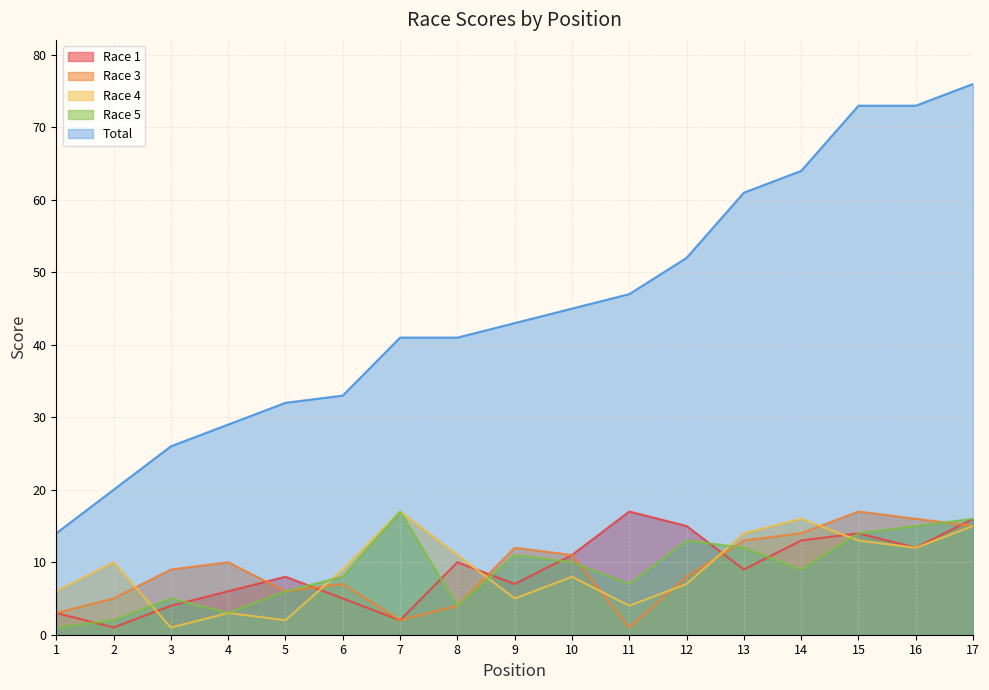

In Race 1, how many points are lower than both neighbors (excluding endpoints)?

5